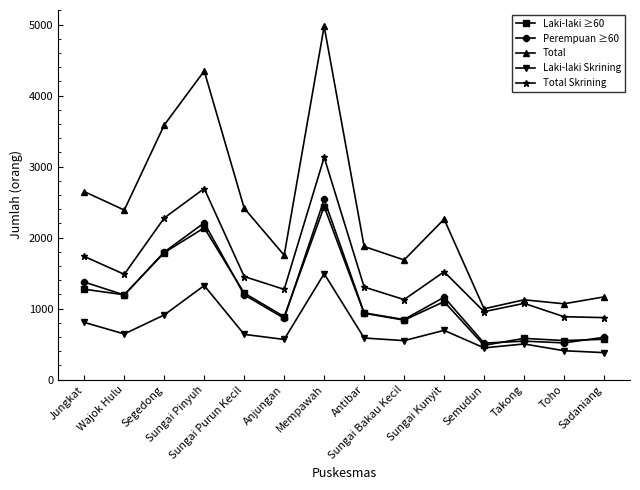

How many data points in Laki-laki ≥60 are less than 1099?

7